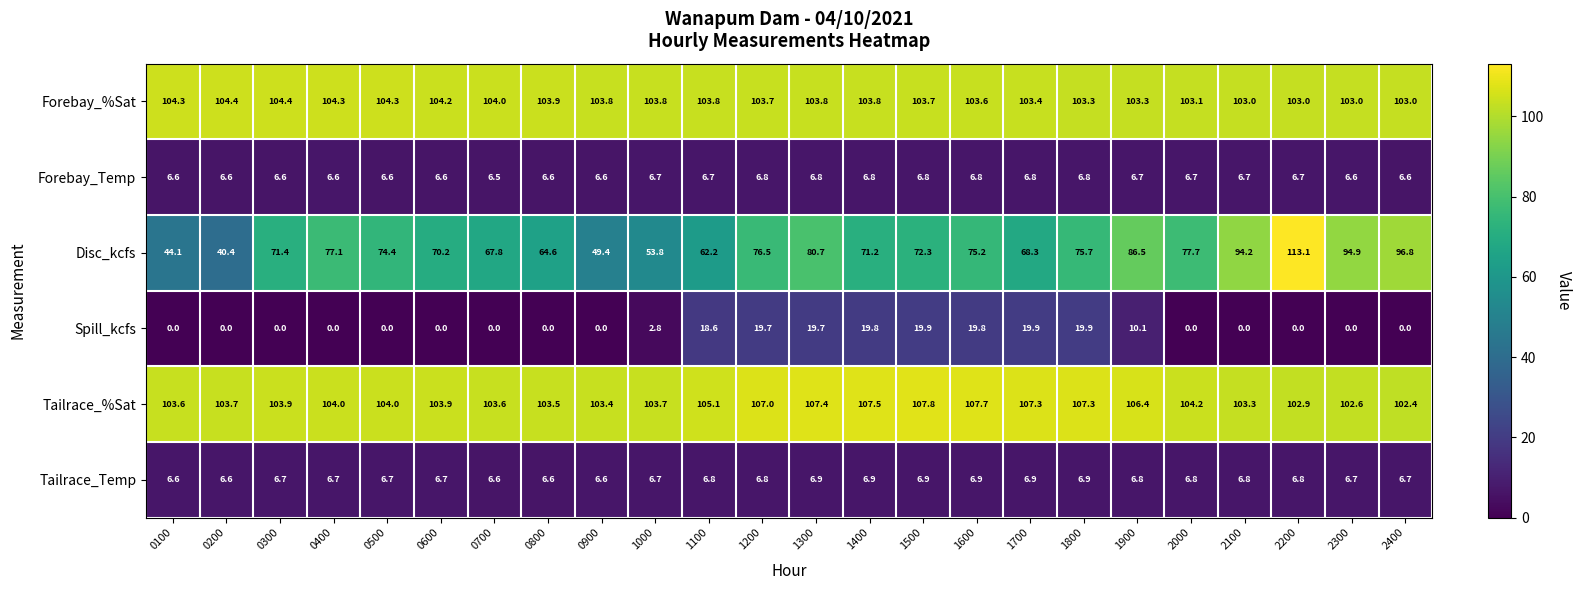

Which series has the largest total across all categories?

Tailrace_%Sat